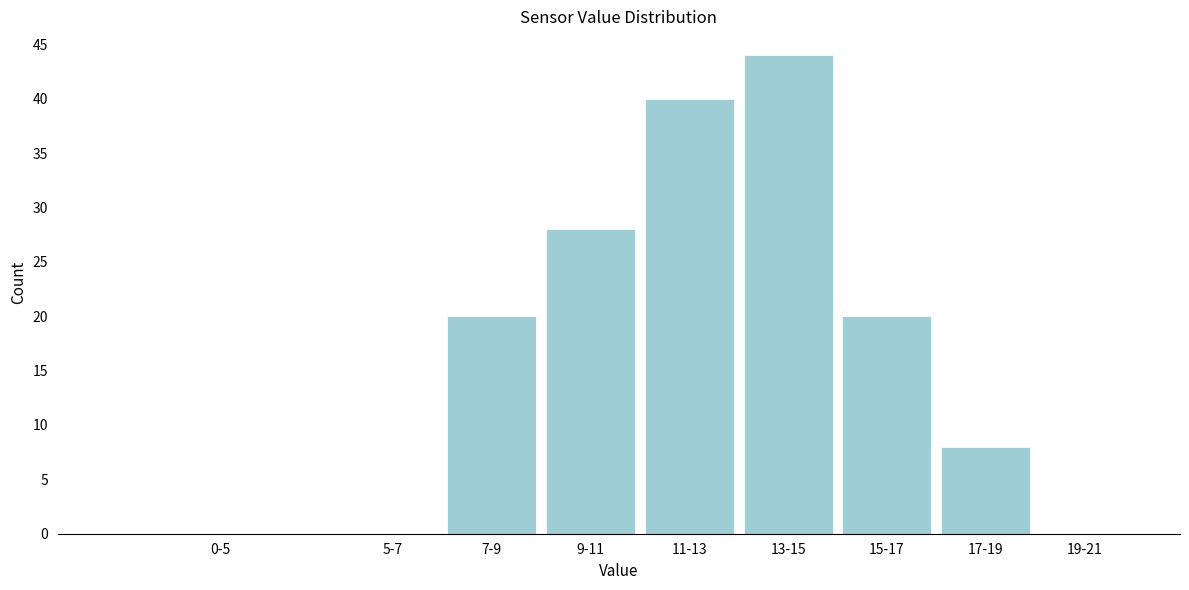

What is the sum of all values?

160